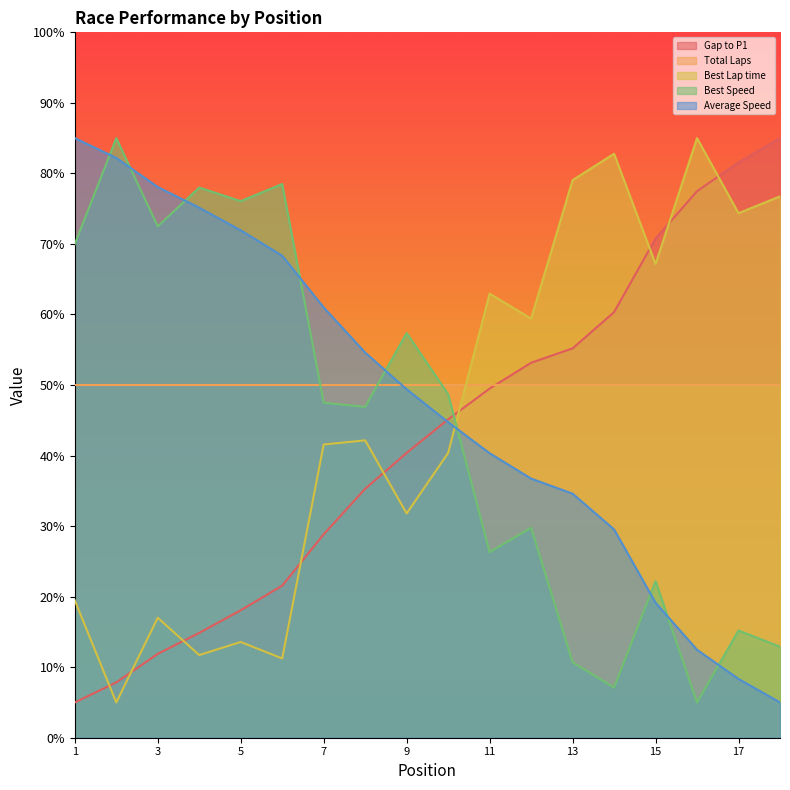

The value of Best Speed at 7 is 67.8. True or false?

False